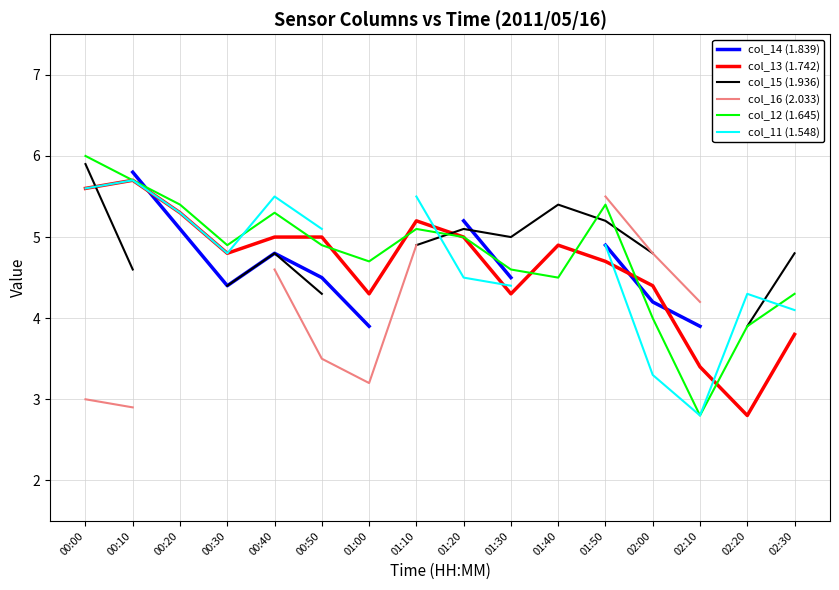

Between 00:30 and 01:40, which series saw the biggest shift?

col_15 (1.936)